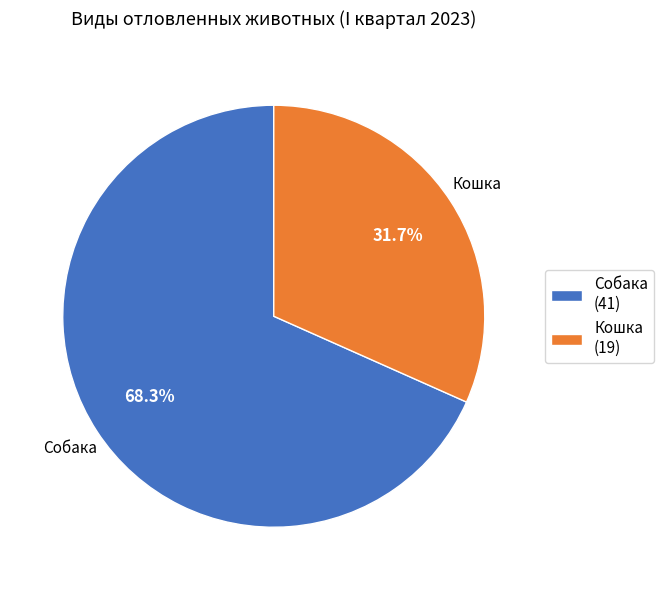

What is the ratio of the value at Кошка to the value at Собака?

0.5